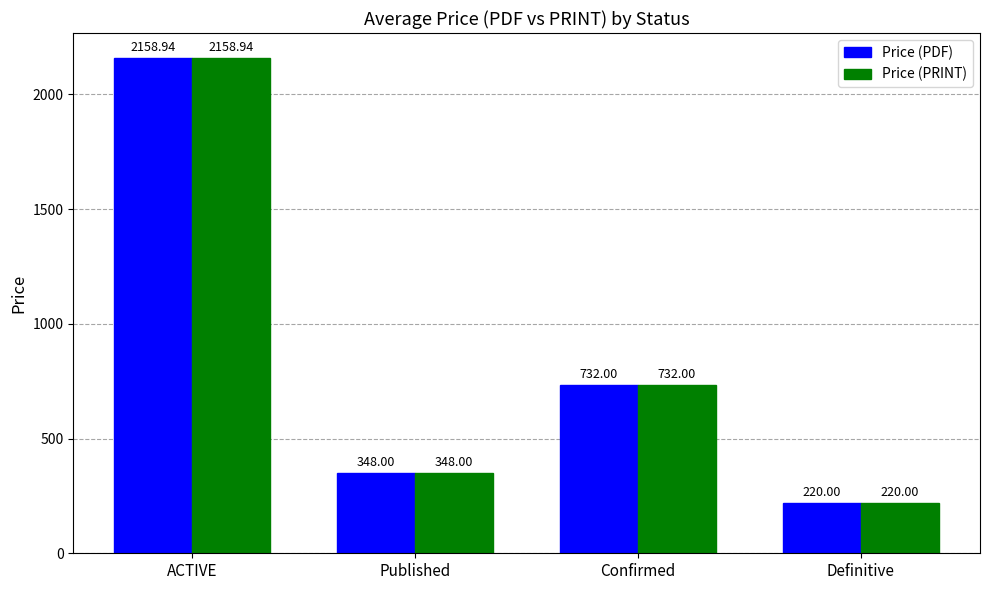

What is the value of the Price (PRINT) bar at the 2nd from the left?

348.0